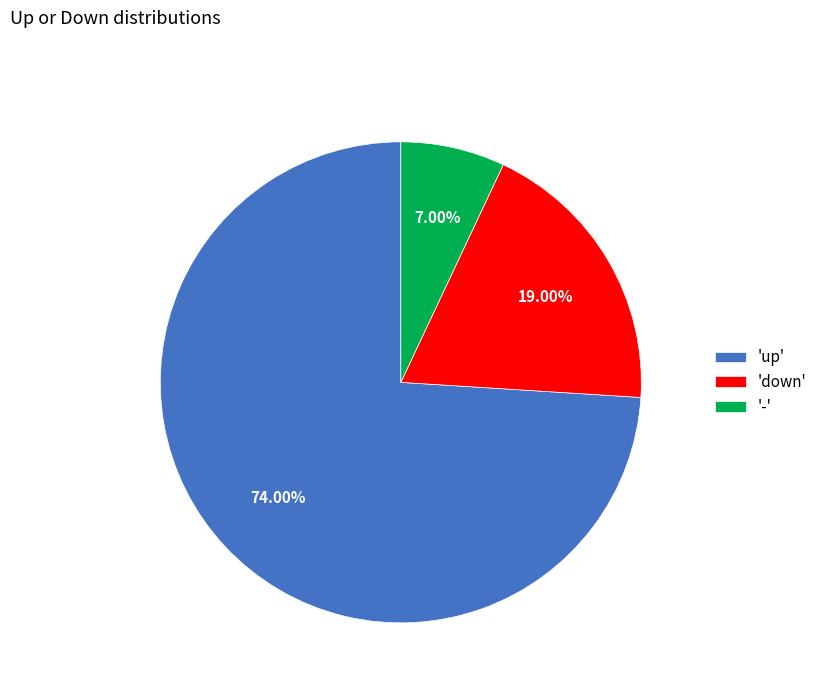

What is the largest slice in the pie chart?

'up'